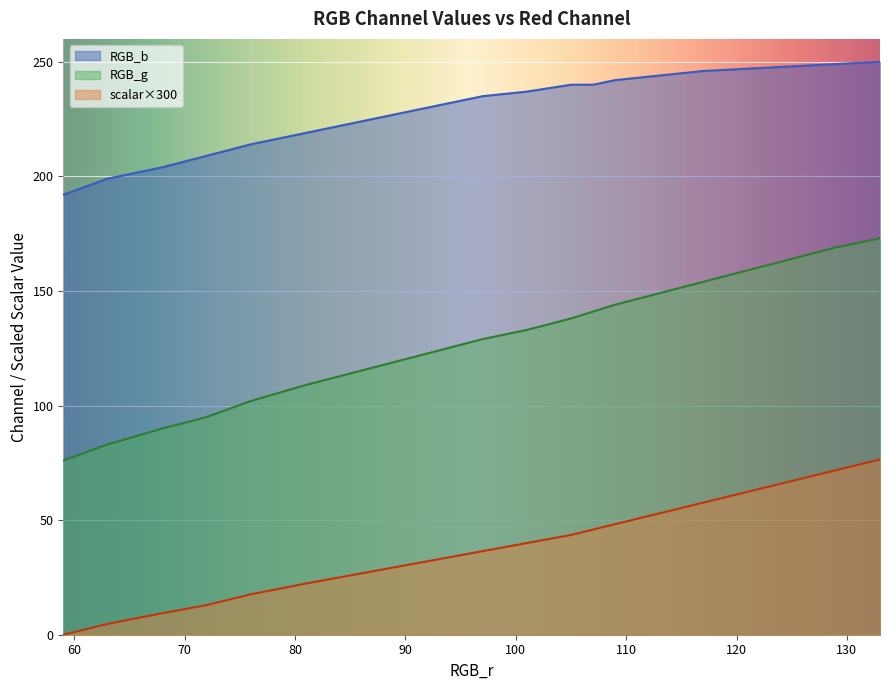

At 113, list the series in order from smallest to largest.

RGB_g, RGB_r, RGB_b